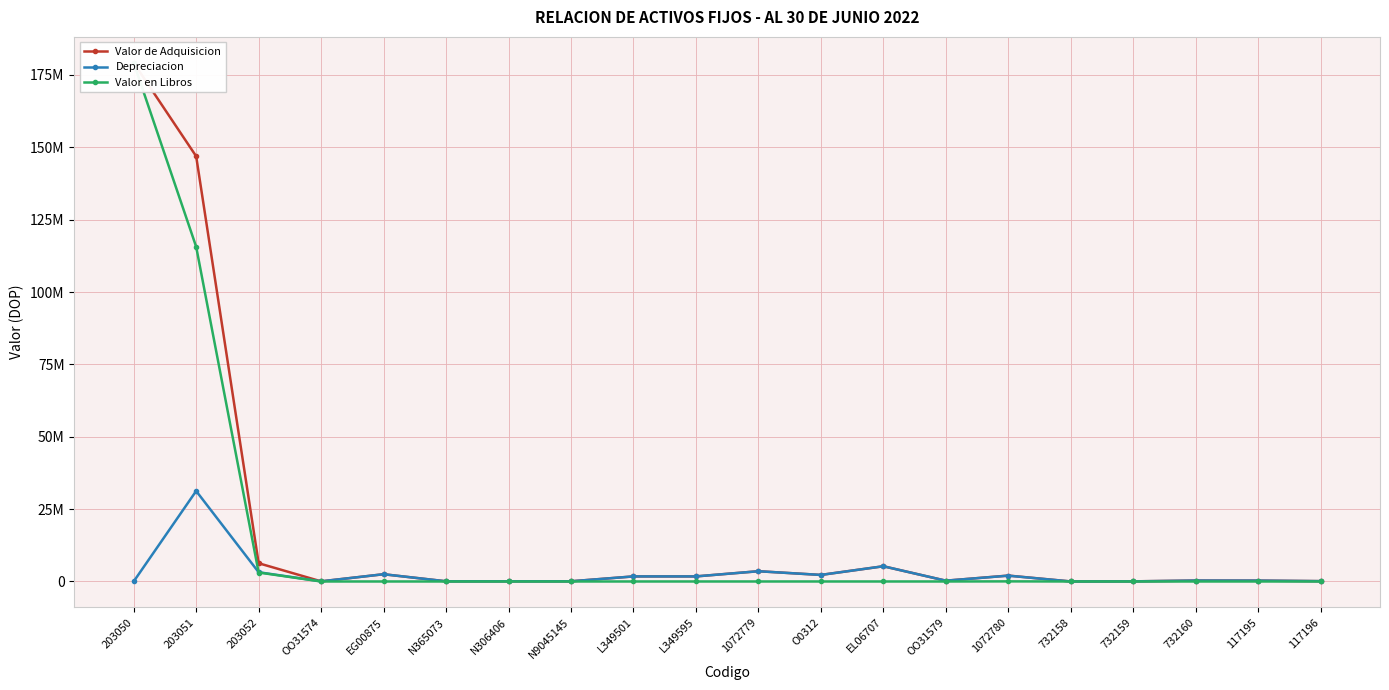

Reading right to left, what are all the values shown in this chart?

Valor de Adquisicion: 119213.7	295511.6	315088.3	43042.0	5000.0	2040000.0	276000.0	5259149.5	2263300.0	3540480.0	1751800.0	1751800.0	65560.0	65560.0	61929.6	2503803.0	43485.0	6304488.1	146902970.8	179178600.0
Depreciacion: 119212.7	295510.6	315087.3	43041.0	5000.0	2006000.0	275999.0	5259148.5	2263299.0	3540479.0	1751799.0	1751799.0	65559.0	65559.0	61928.6	2503802.0	43484.0	3202643.3	31258003.2	0.0
Valor en Libros: 1.0	1.0	1.0	1.0	0.0	34000.0	1.0	1.0	1.0	1.0	1.0	1.0	1.0	1.0	1.0	1.0	1.0	3101844.8	115644967.6	179178600.0